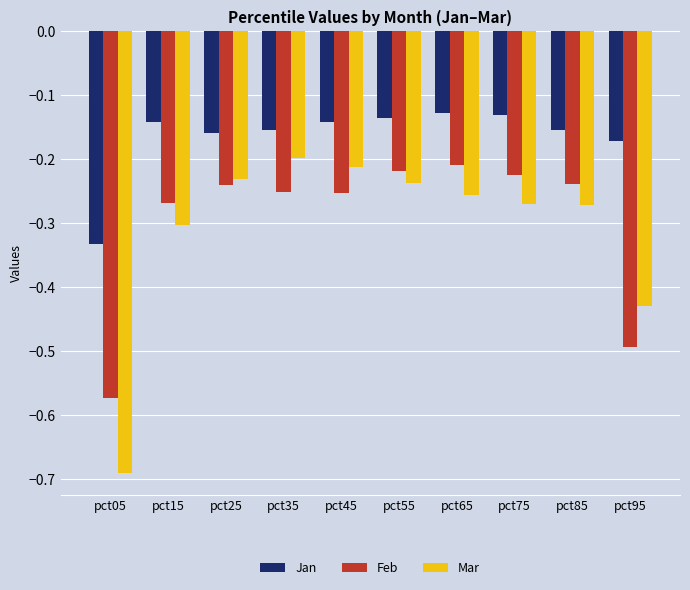

Which label corresponds to the smallest value in the chart?

pct05